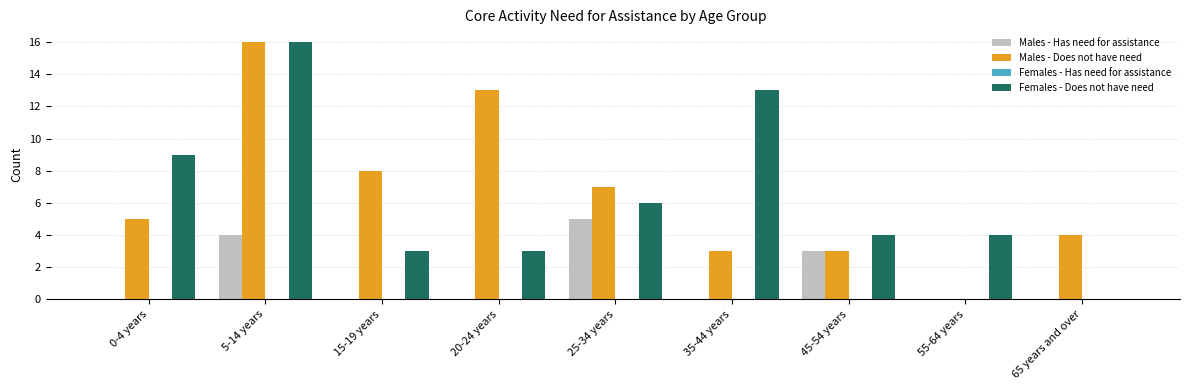

Does the chart contain stacked bars?

No